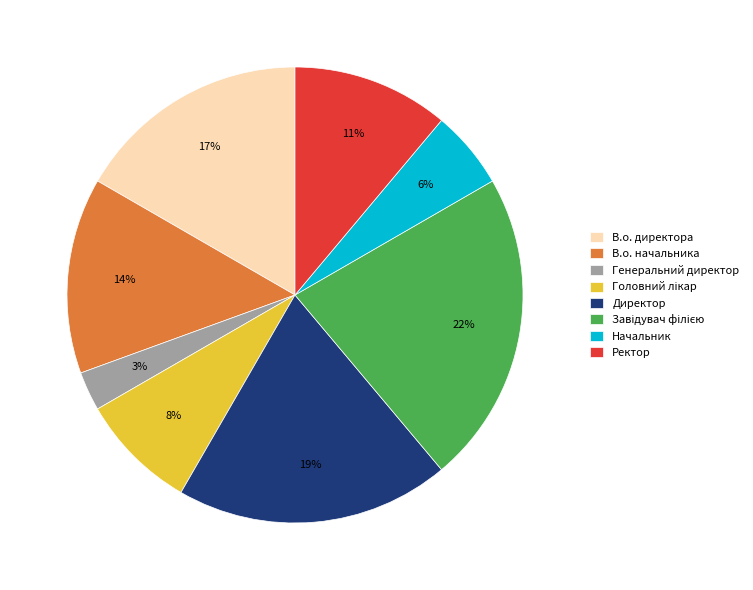

Combined, do В.о. начальника and Генеральний директор account for over 50%?

No